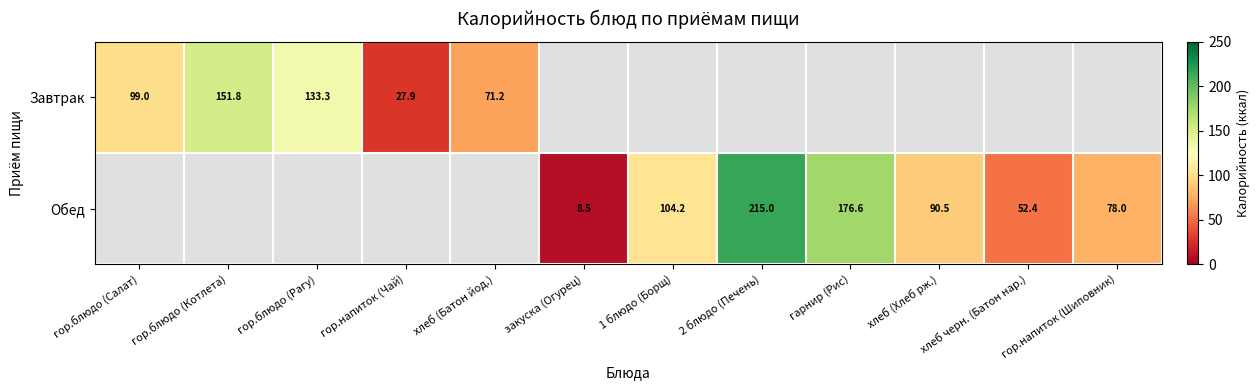

What is the difference between the Завтрак values at гор.напиток (Чай) and гор.блюдо (Салат)?

71.1